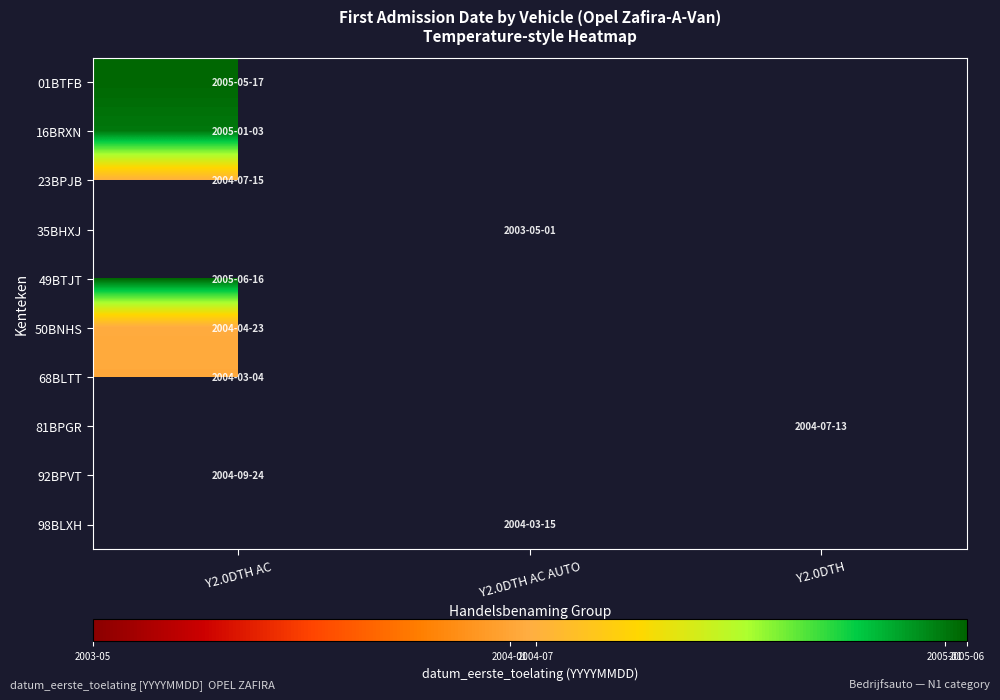

Which has a higher value, Y2.0DTH AC or Y2.0DTH?

Y2.0DTH